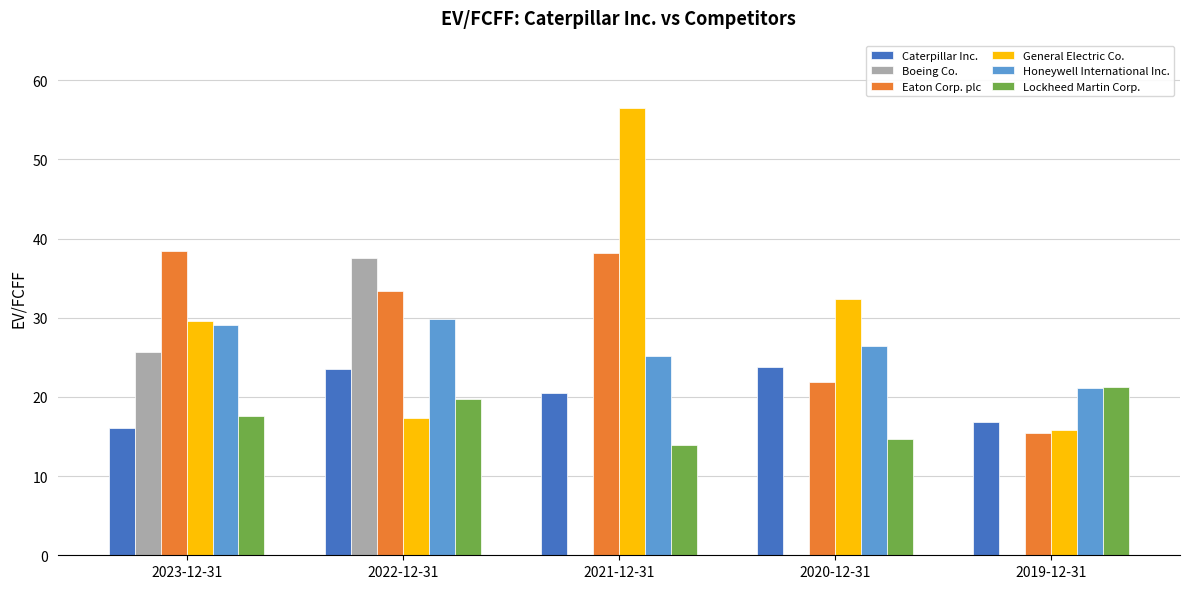

Is the value of Boeing Co. at 2022-12-31 greater than the value of Caterpillar Inc. at 2022-12-31?

Yes